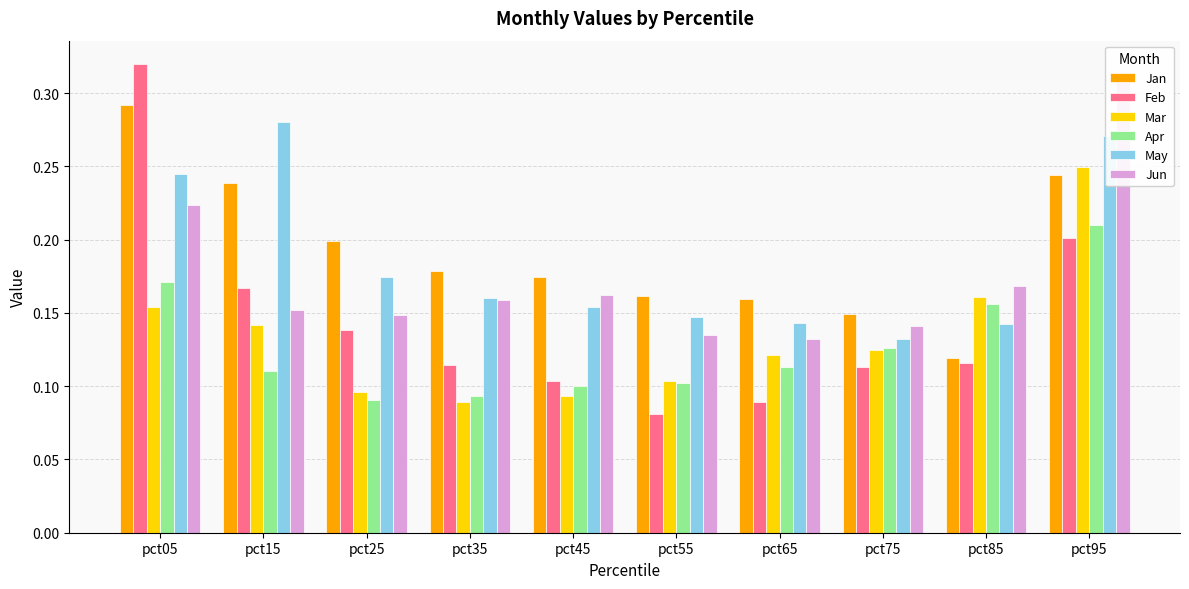

How many bars are there in total?

60